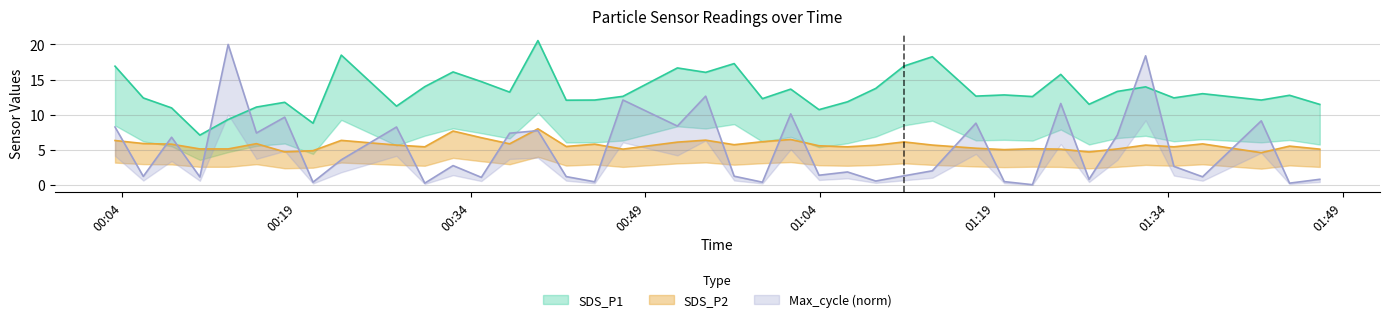

What is the spread (max minus min) of values at 2022/02/27 00:08:14?

5.2